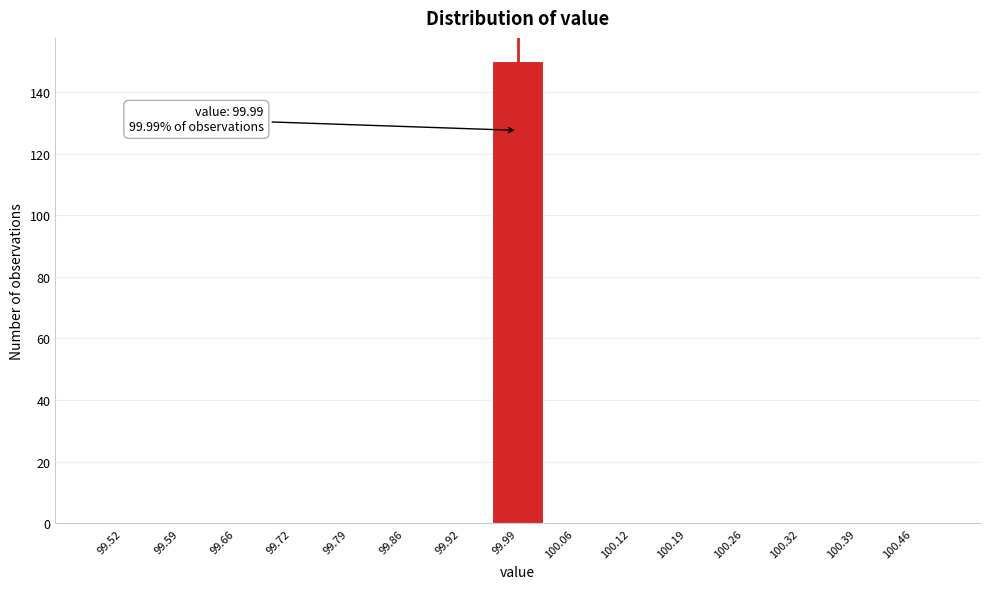

Which range on the x-axis has the tallest bar?

99.96 to 100.02